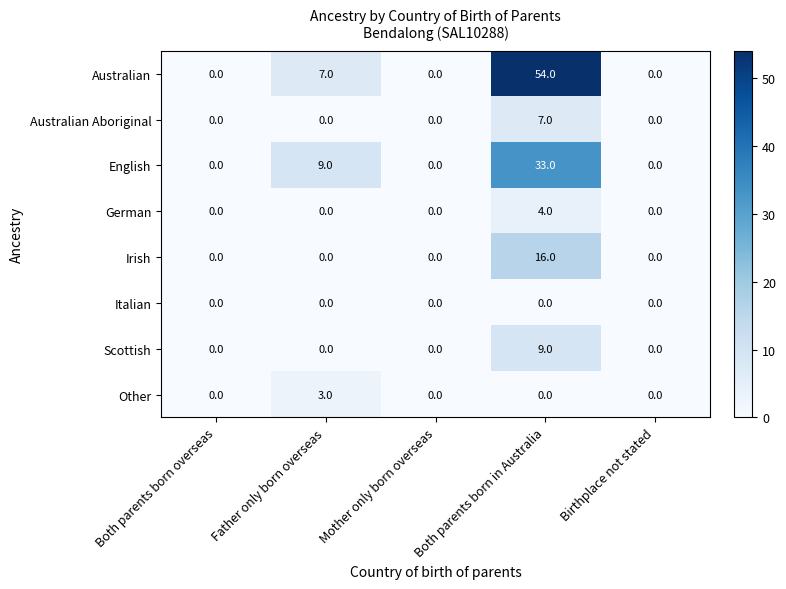

Count the number of categories in the chart.

5